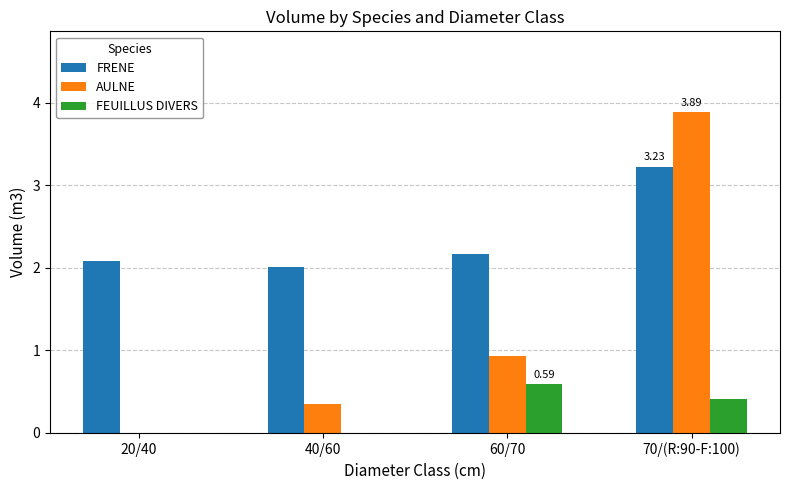

At which category is the sum across all series the highest?

70/(R:90-F:100)